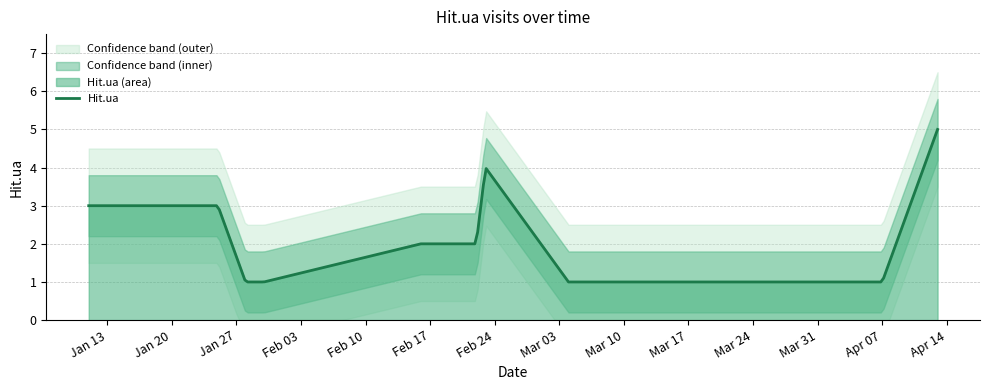

At which category does the data reach its first local peak?

2014-02-23